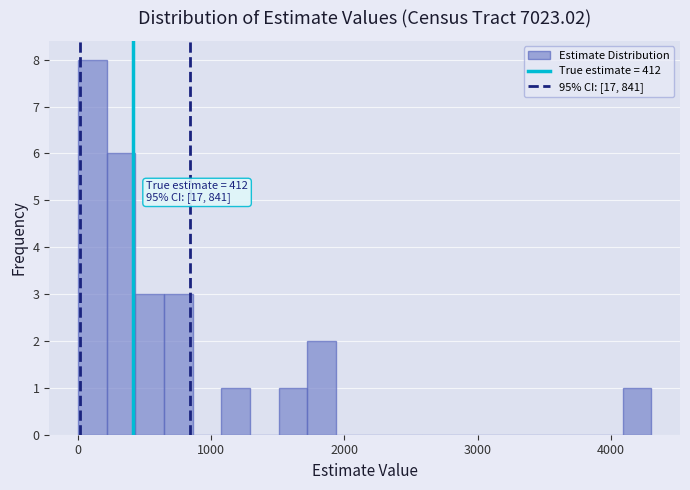

Read against the x-axis, roughly where is the centre of the tallest bar?

100